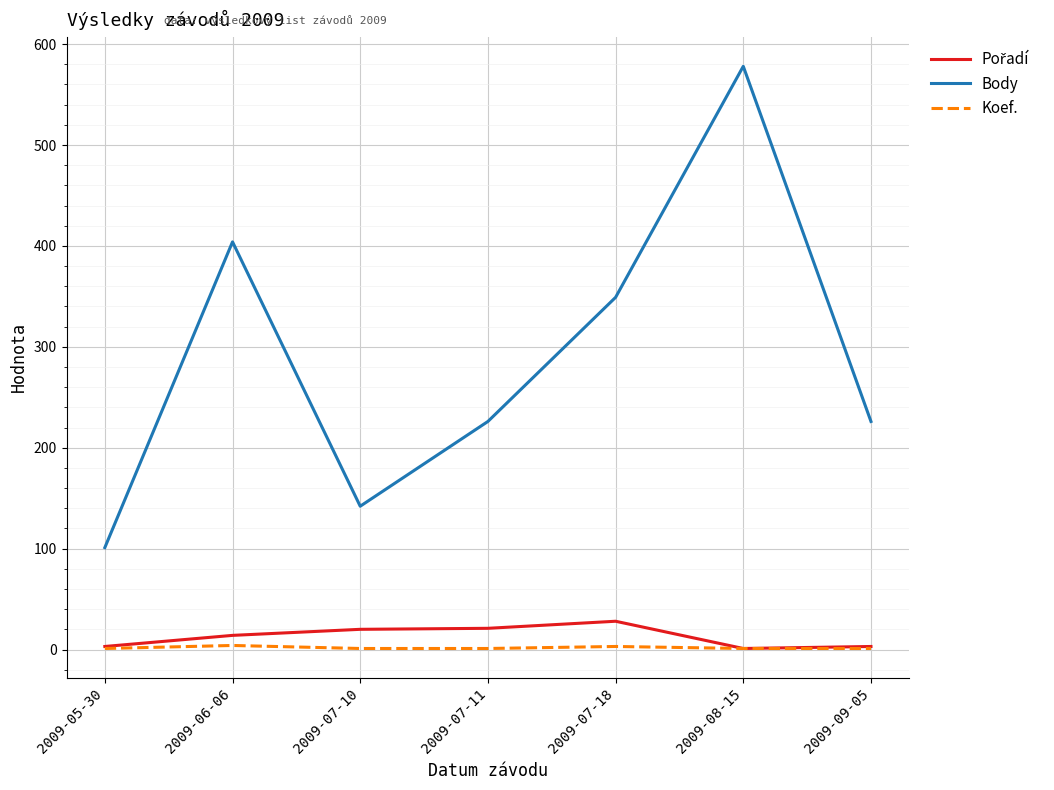

True or false: Koef. has a value of 1 at 2009-05-30.

True